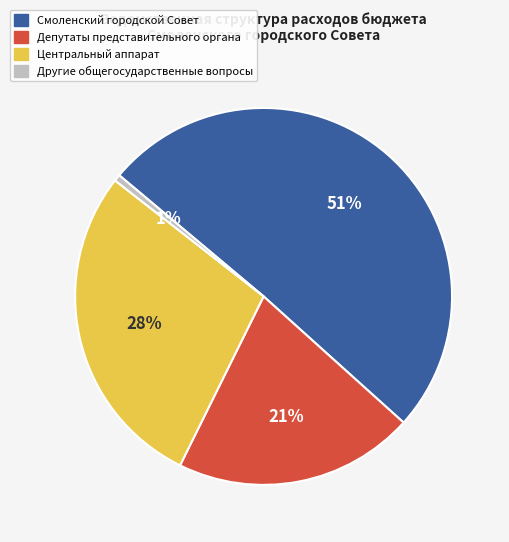

Between Смоленский городской Совет and Депутаты представительного органа, which is larger?

Смоленский городской Совет